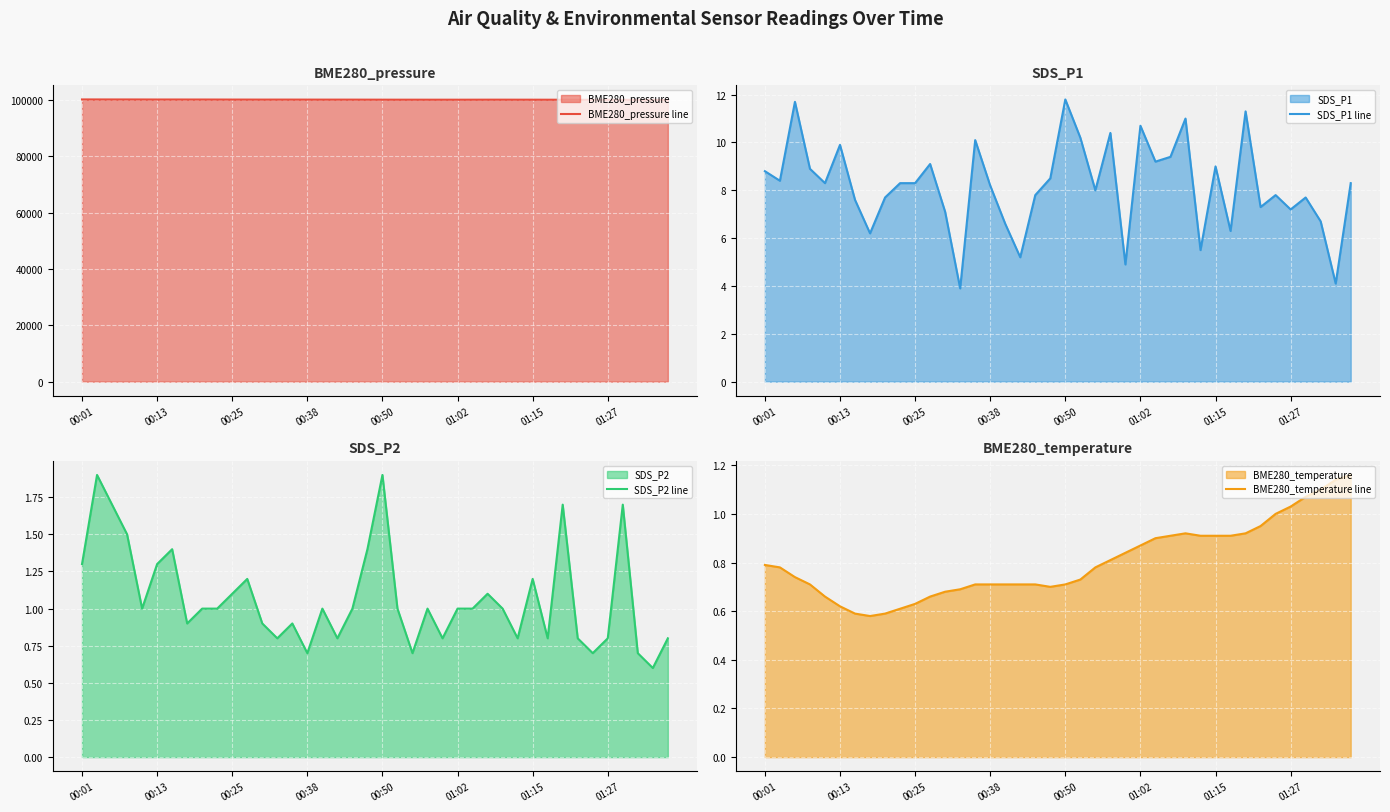

What is the minimum value for SDS_P2 line?

0.6